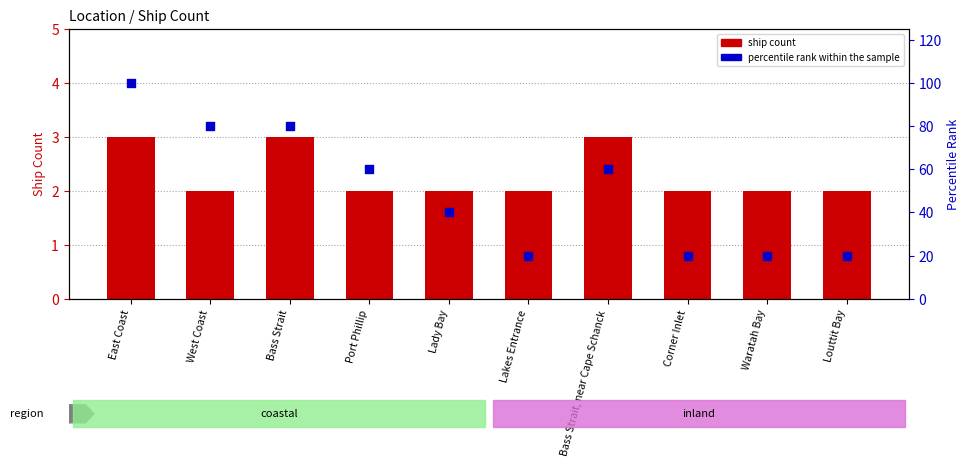

Is the value of percentile rank within the sample at Bass Strait greater than the value of ship count at Louttit Bay?

Yes